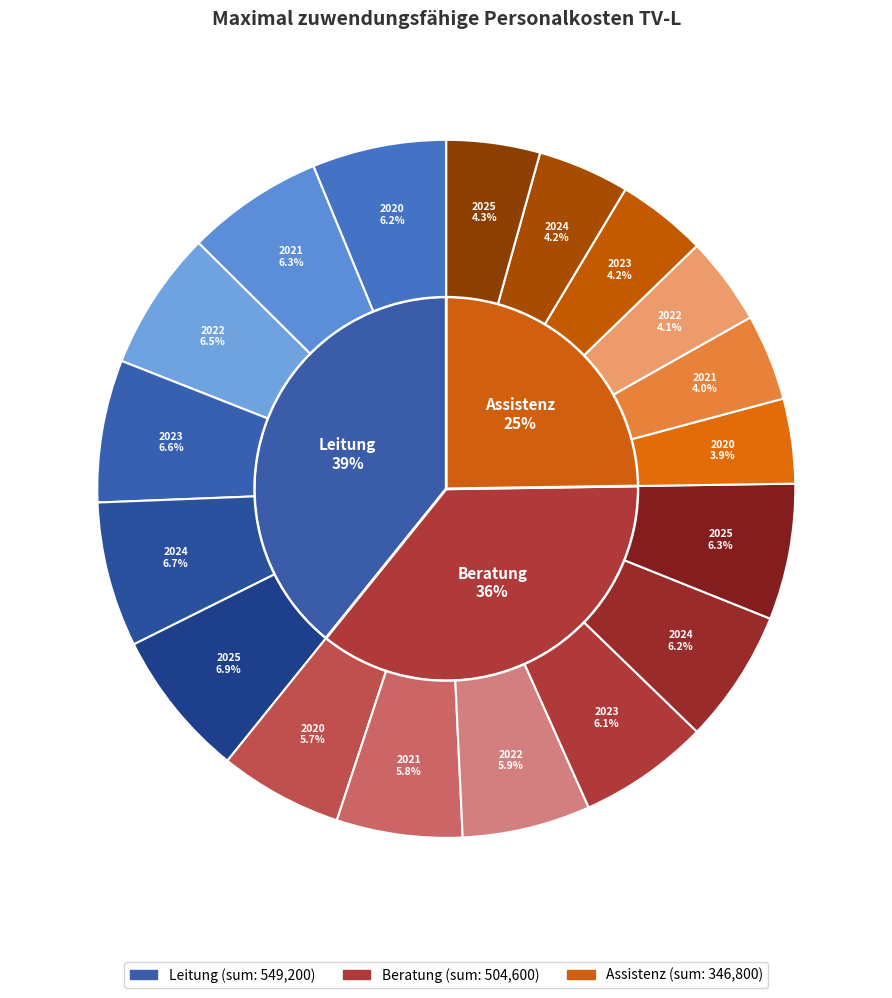

Do Assistenz 2024 and Assistenz 2025 together represent more than half of the pie?

No